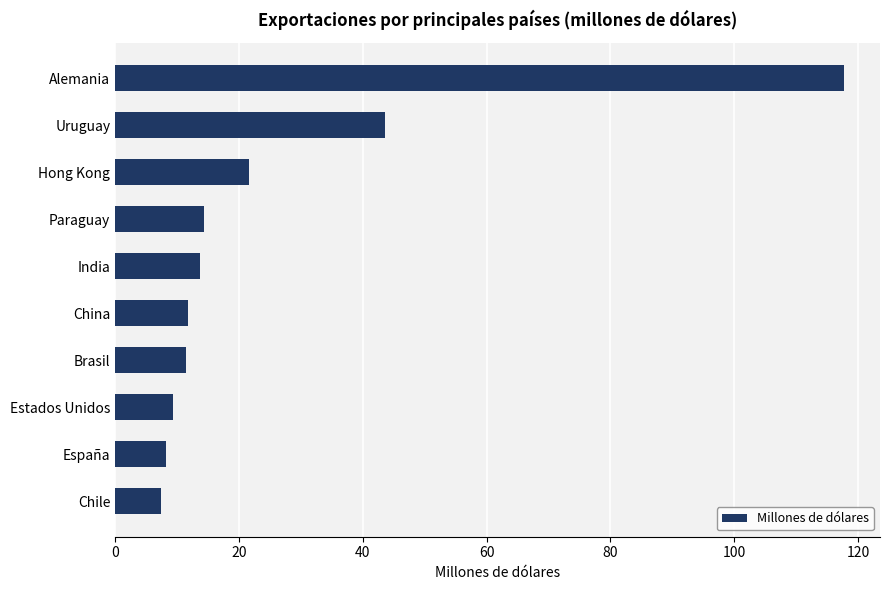

What is the maximum value shown in the chart?

117.7